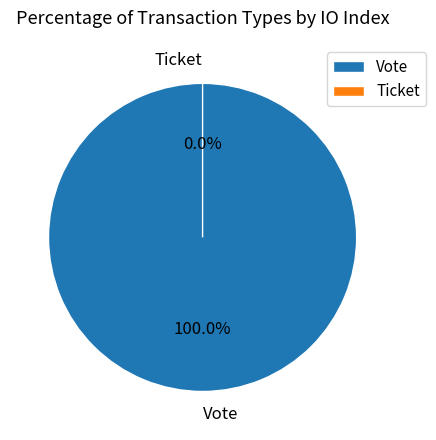

True or false: Ticket accounts for 8% of the total.

False